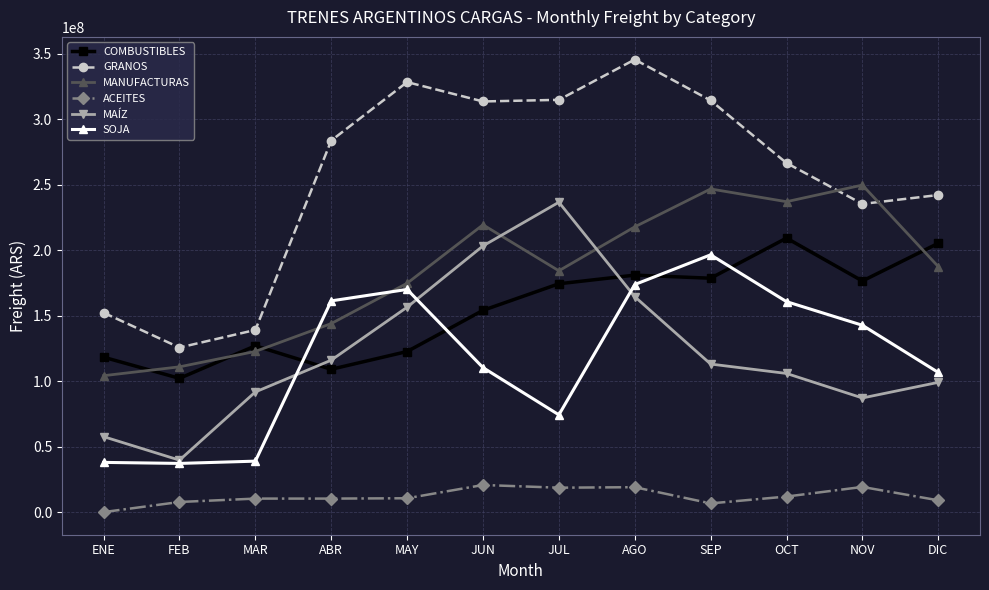

How many distinct data groups are displayed?

6